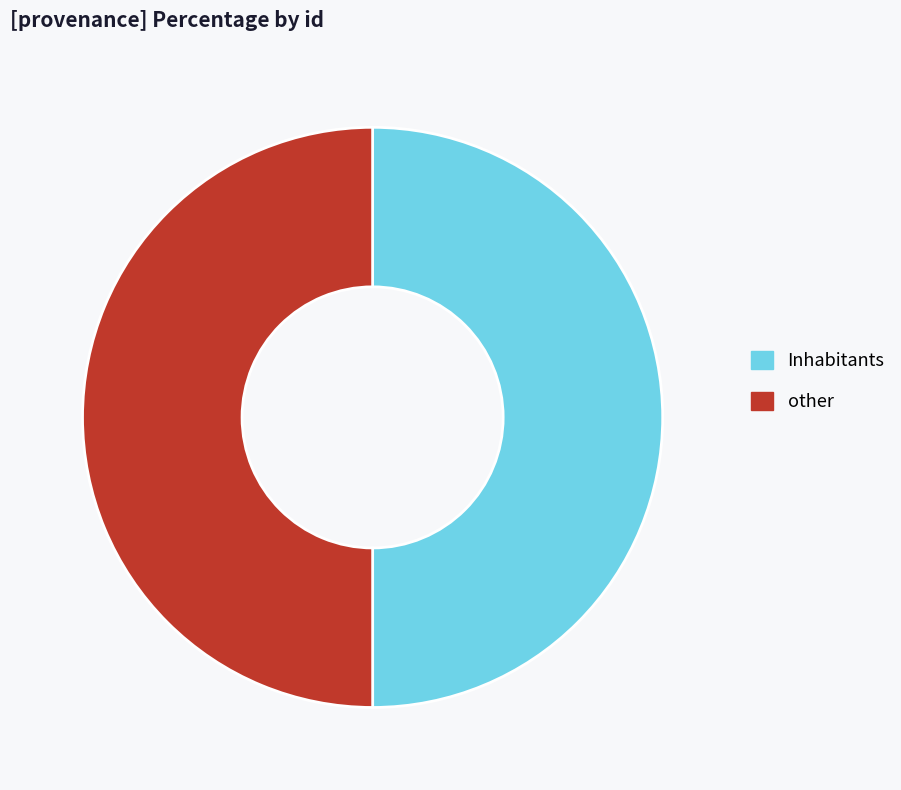

What is the ratio of the value at other to the value at Inhabitants?

1.0